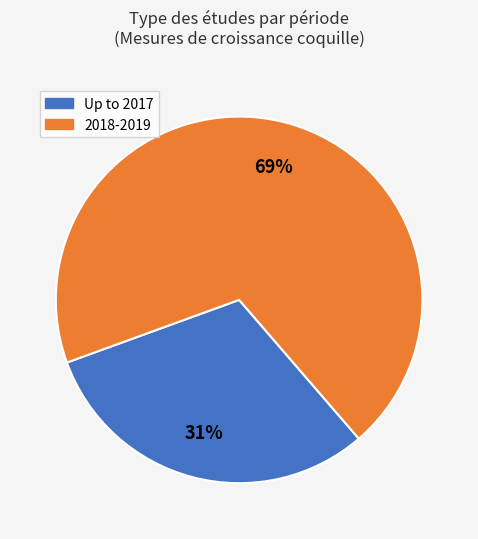

Is there any slice that represents more than half of the pie?

Yes